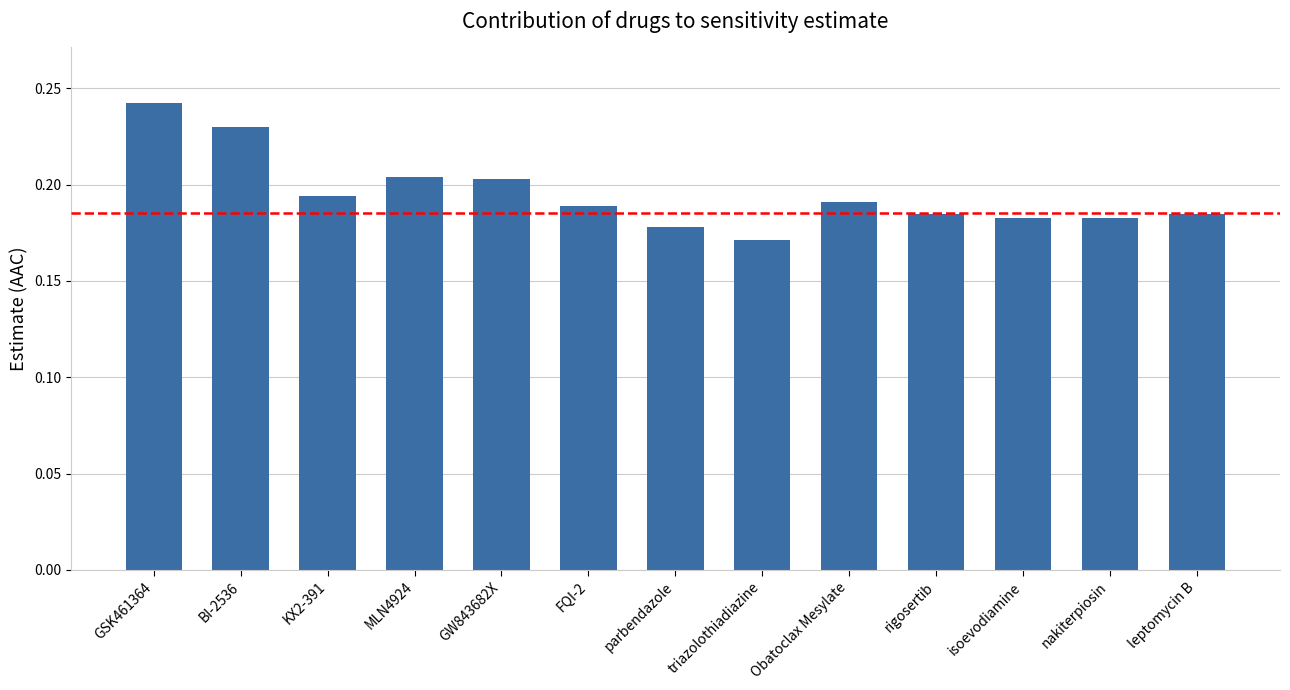

What position from the right is triazolothiadiazine?

6